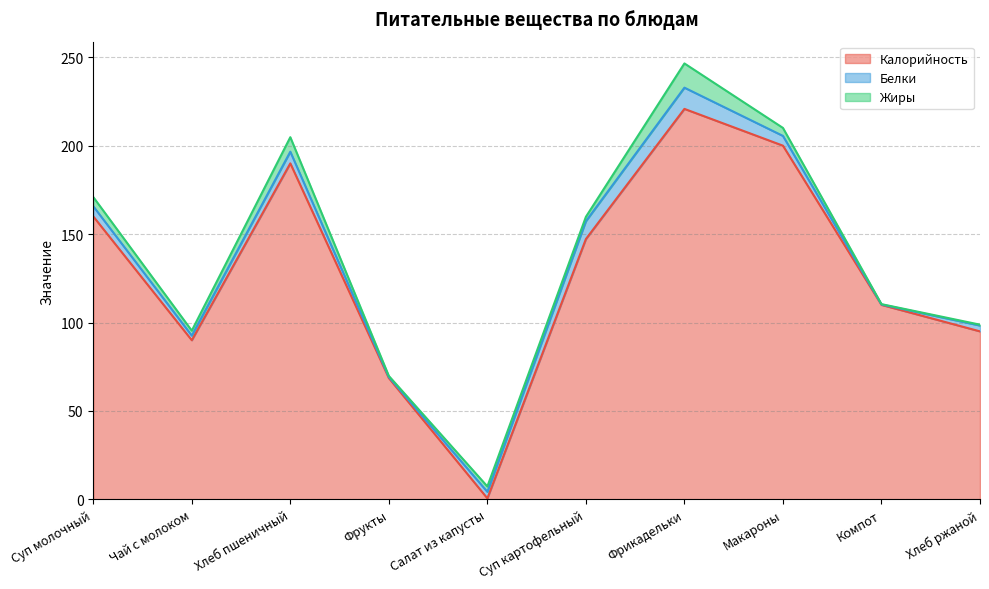

Which series ends up on top after the final intersection of Калорийность and Жиры?

Калорийность